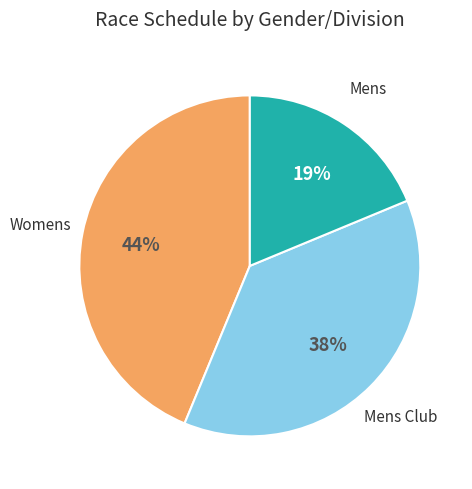

How many segments does this pie chart have?

3